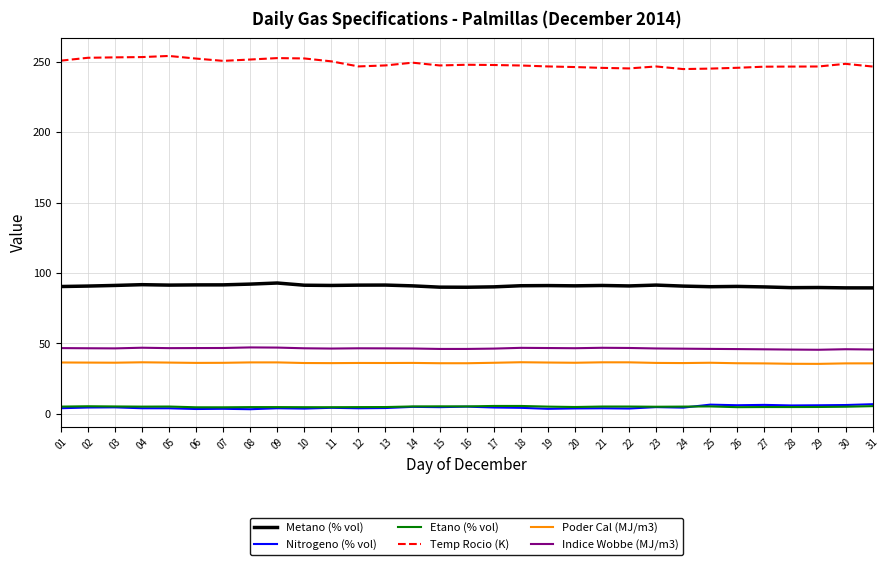

Which series has the widest spread of values?

Temp Rocio (K)